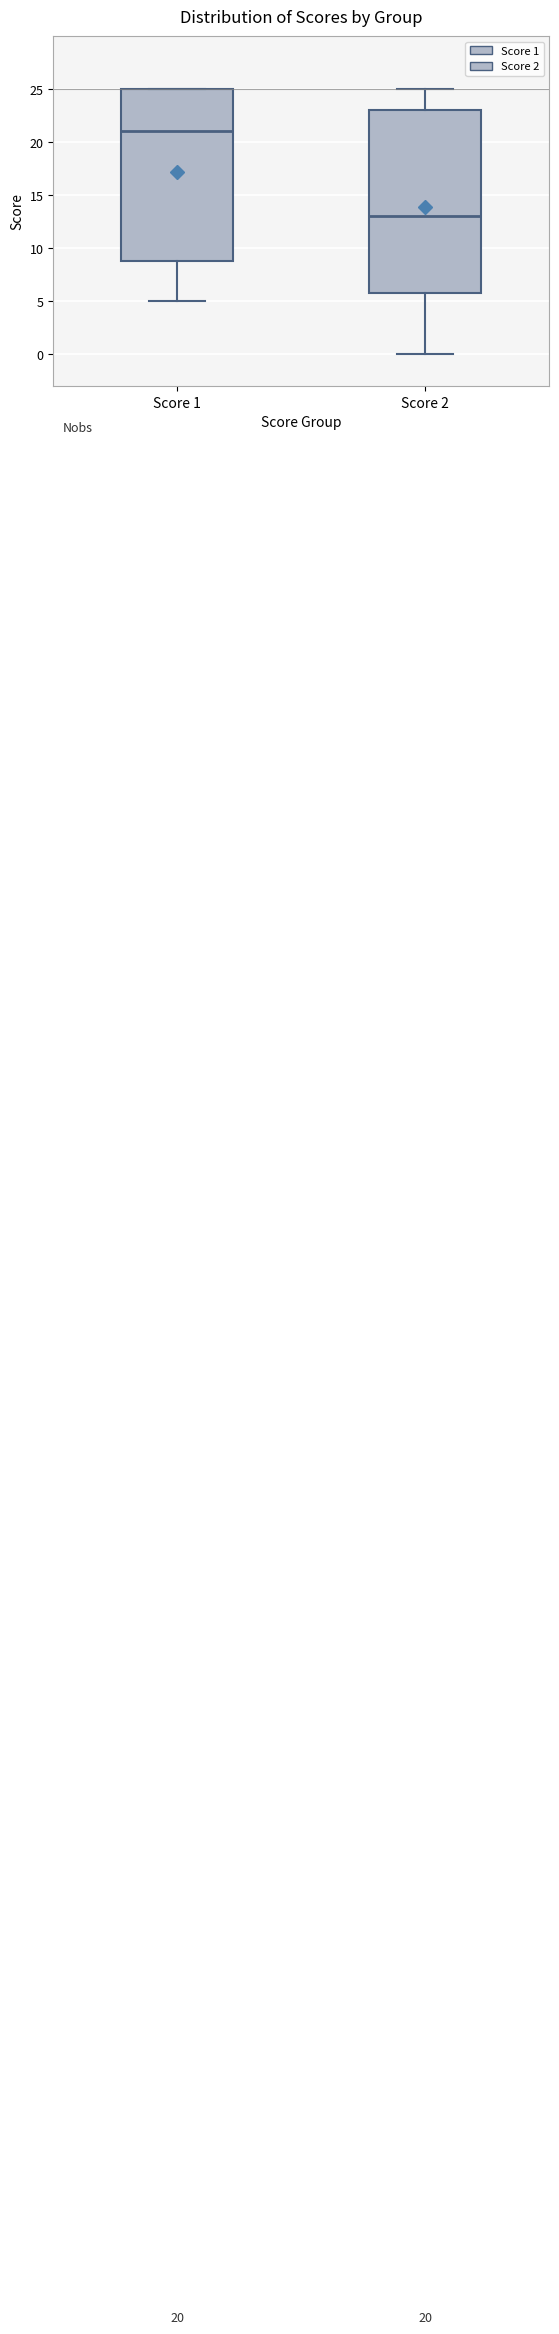

Comparing the boxes themselves (not the whiskers), which one is the tallest?

Score 2